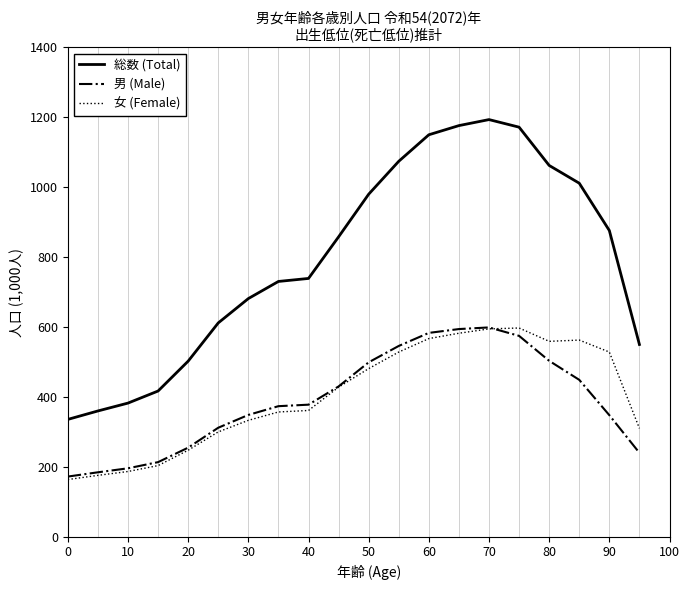

What is the highest value of the 男 (Male) series?

598.9